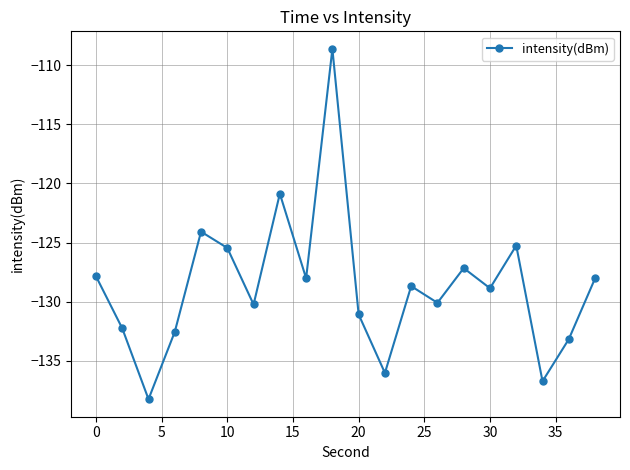

What is the value of the 2nd point from the left?

-132.3